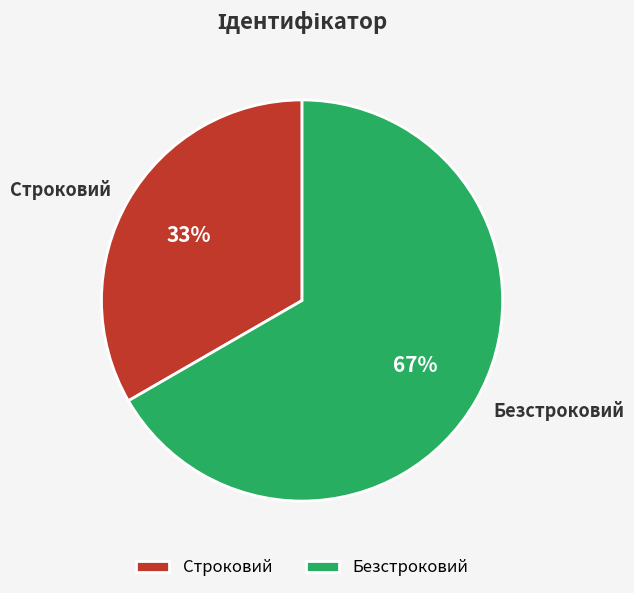

Does any single category account for the majority?

Yes